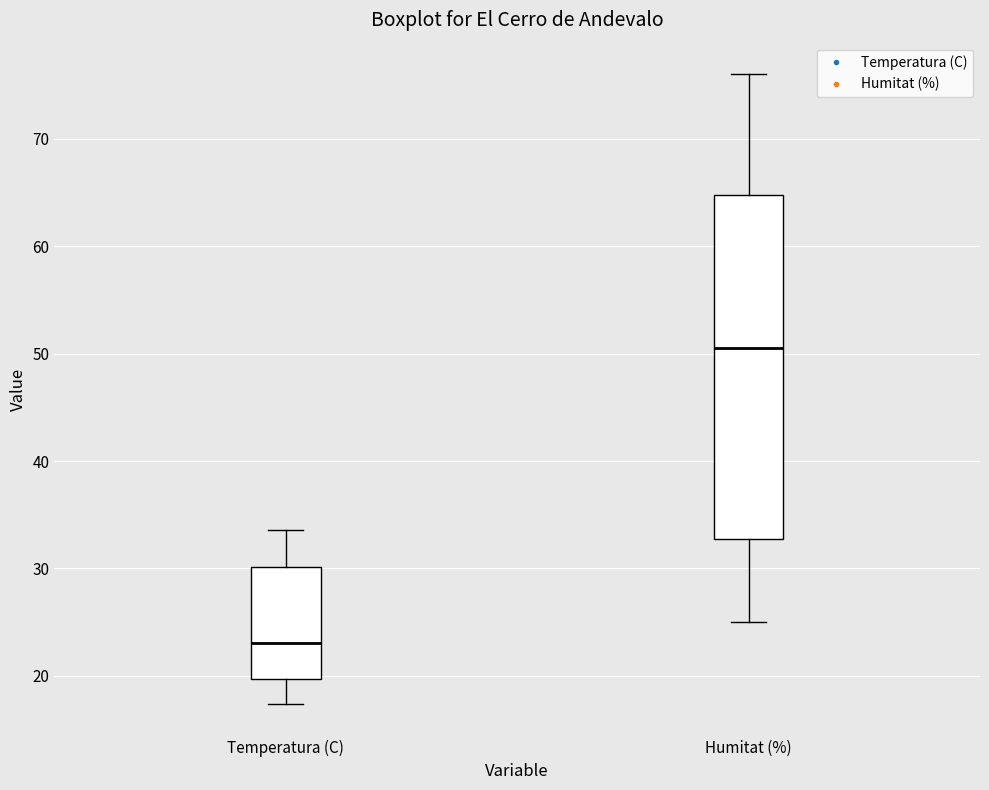

Where is the upper edge of the box for Humitat (%) on the y-axis? The values are not printed on the chart, so give them approximately, as read against the axis.

65